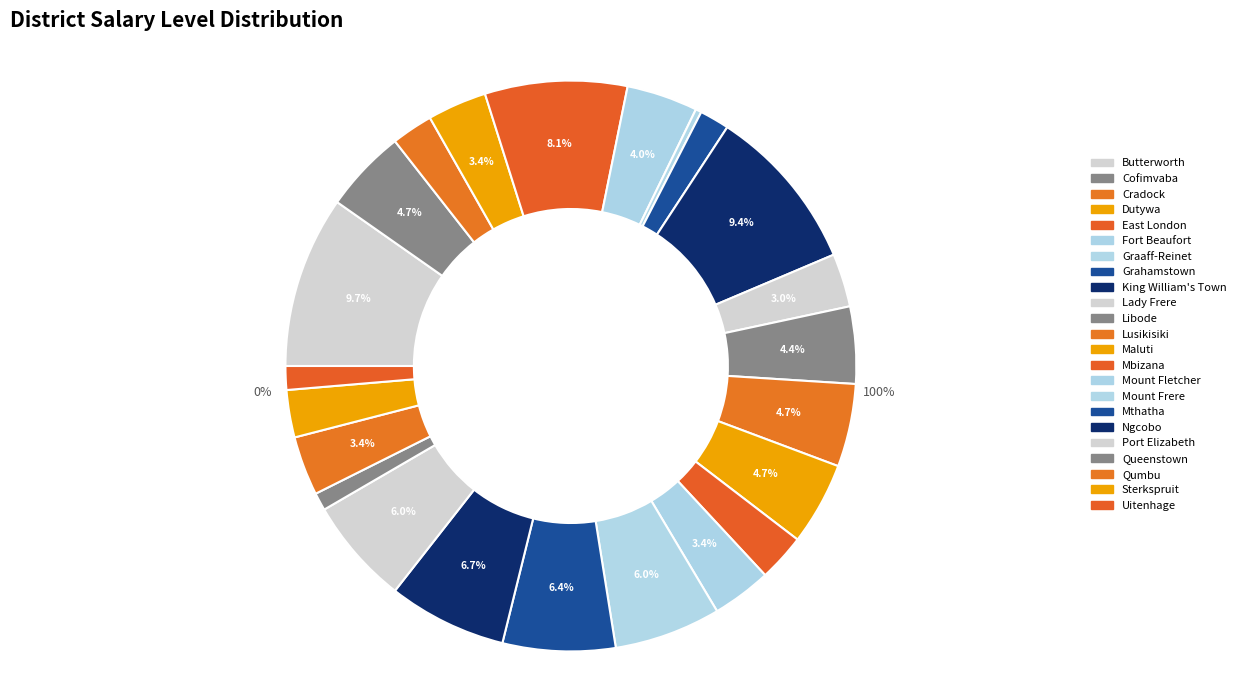

Rank the categories by value from lowest to highest.

Graaff-Reinet, Queenstown, Uitenhage, Grahamstown, Cradock, Mbizana, Sterkspruit, Lady Frere, Dutywa, Mount Fletcher, Qumbu, Fort Beaufort, Libode, Cofimvaba, Lusikisiki, Maluti, Mount Frere, Port Elizabeth, Mthatha, Ngcobo, East London, King William's Town, Butterworth